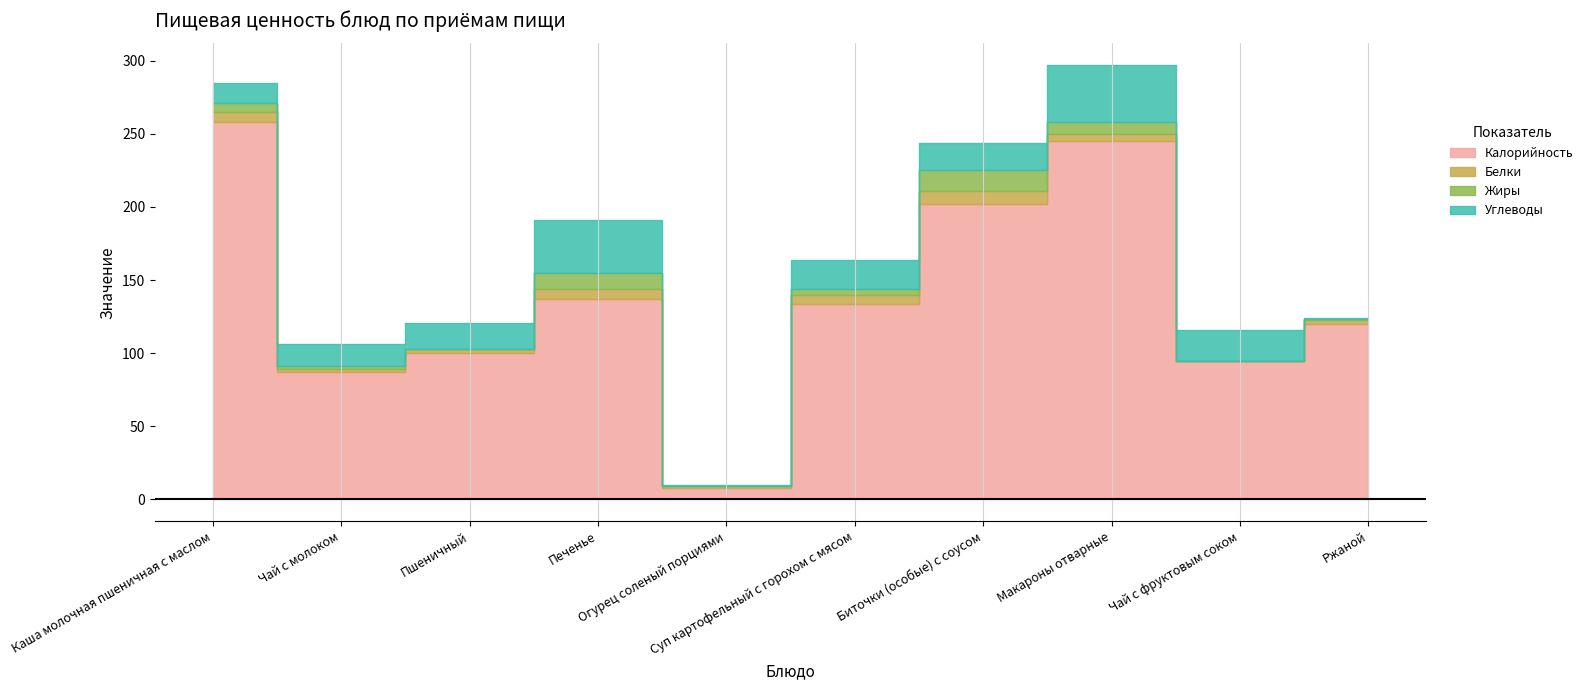

Which category has the highest value across all series?

Каша молочная пшеничная с маслом